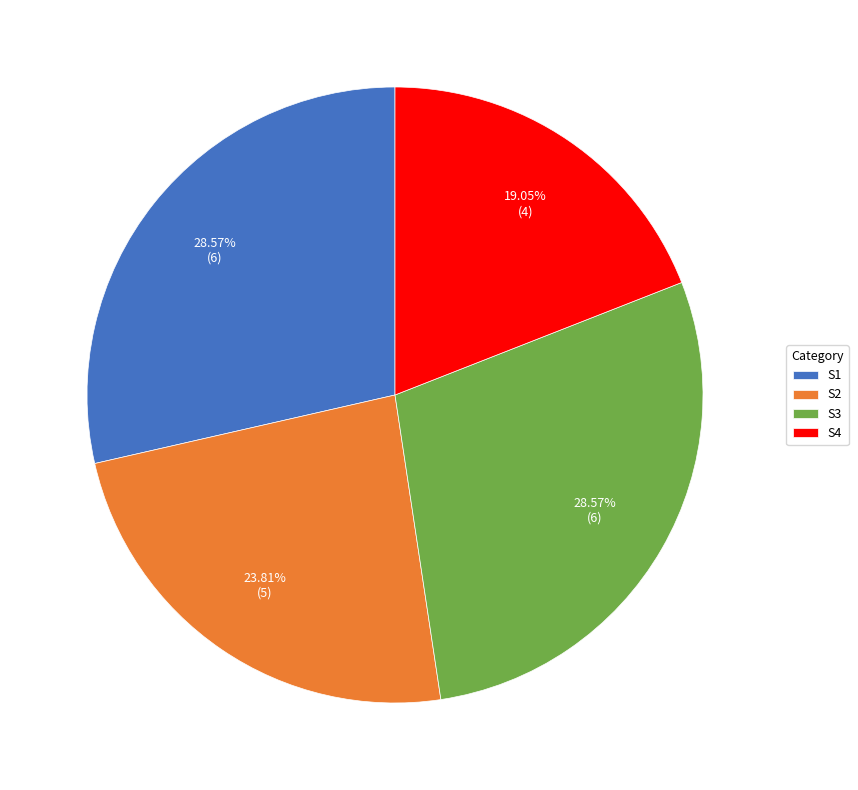

Is it true that S4 is 19% of the pie?

True